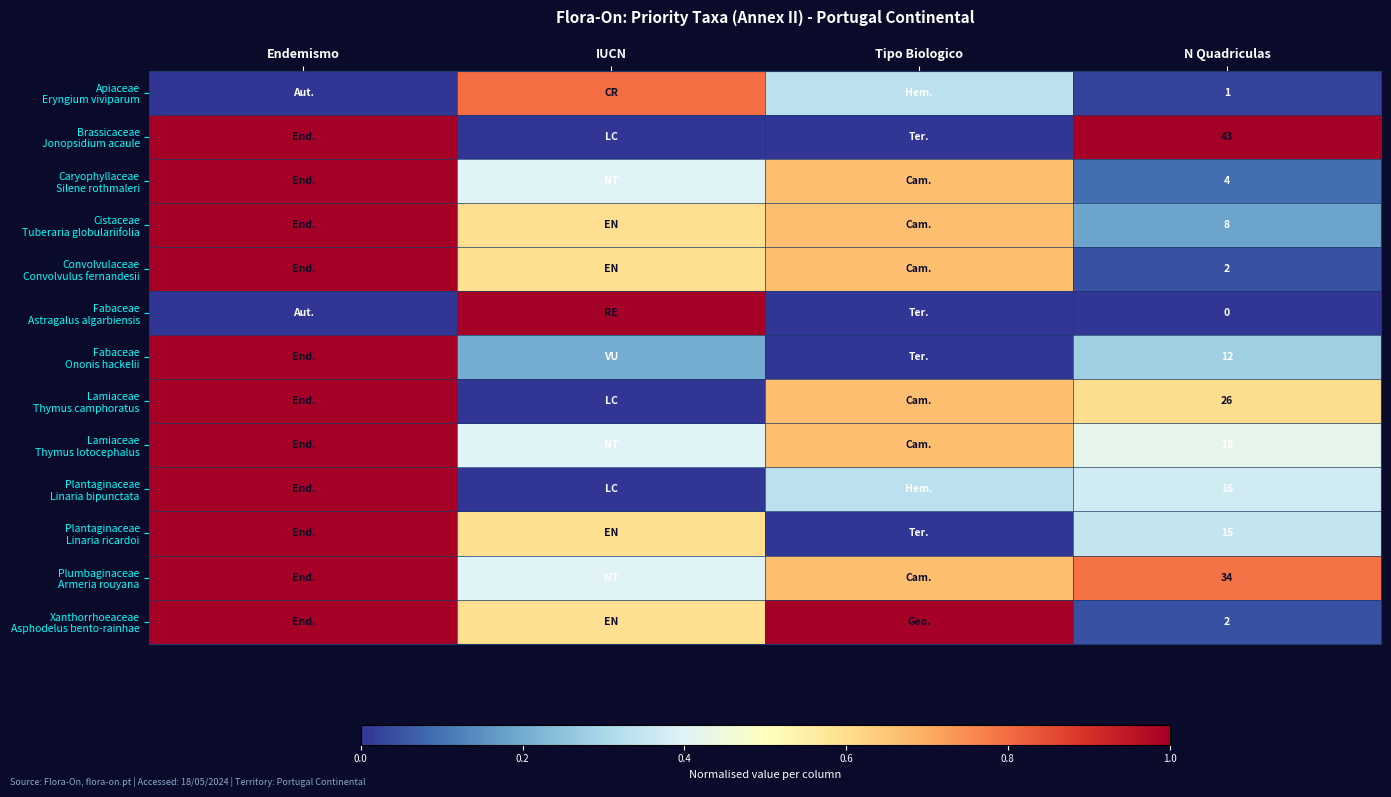

List the labels in order of Brassicaceae Jonopsidium acaule value, smallest first.

IUCN, Tipo Biologico, Endemismo, N Quadriculas